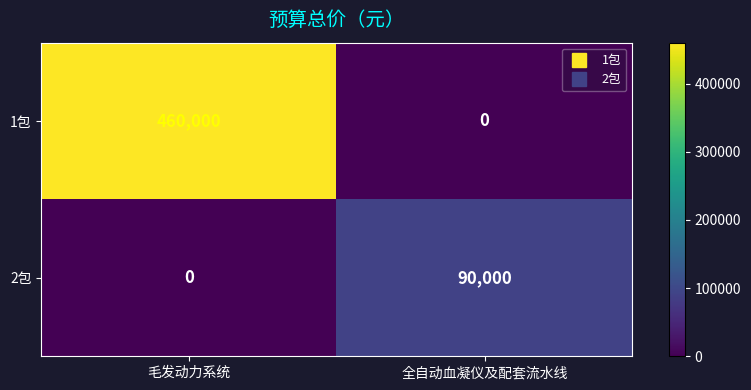

What is the total value across all series at 全自动血凝仪及配套流水线?

90000